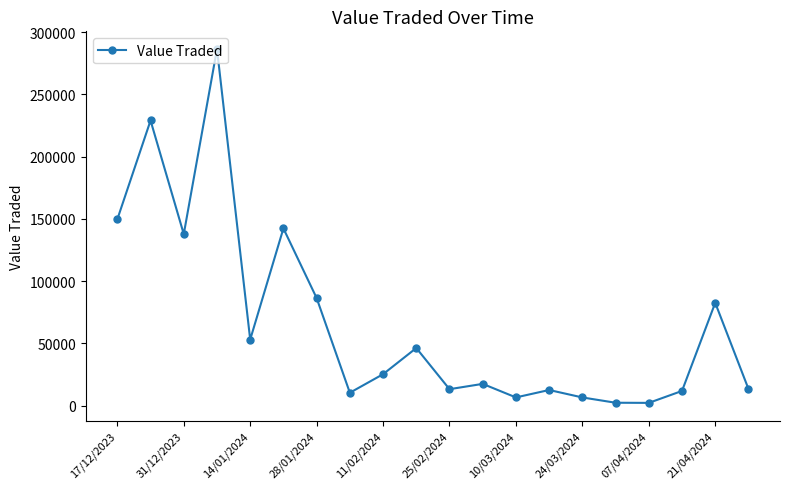

What is the difference between the second highest and second lowest values?

226759